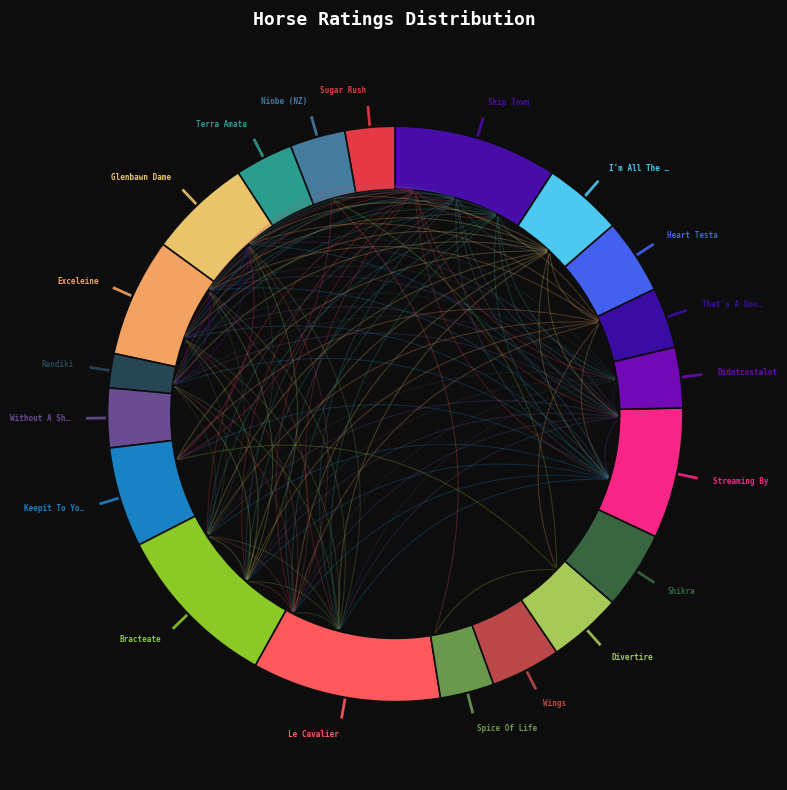

Count the number of slices in the pie.

20